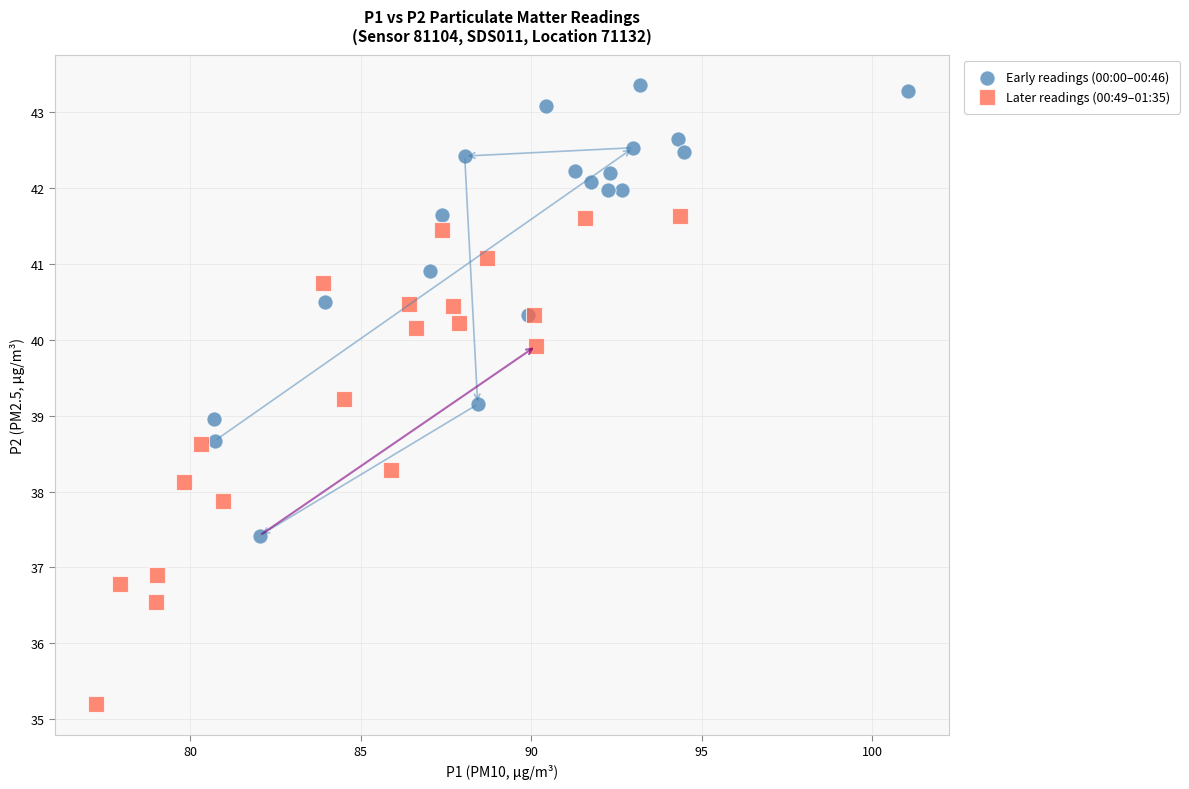

Which series reaches the minimum Y coordinate?

Later readings (00:49–01:35)